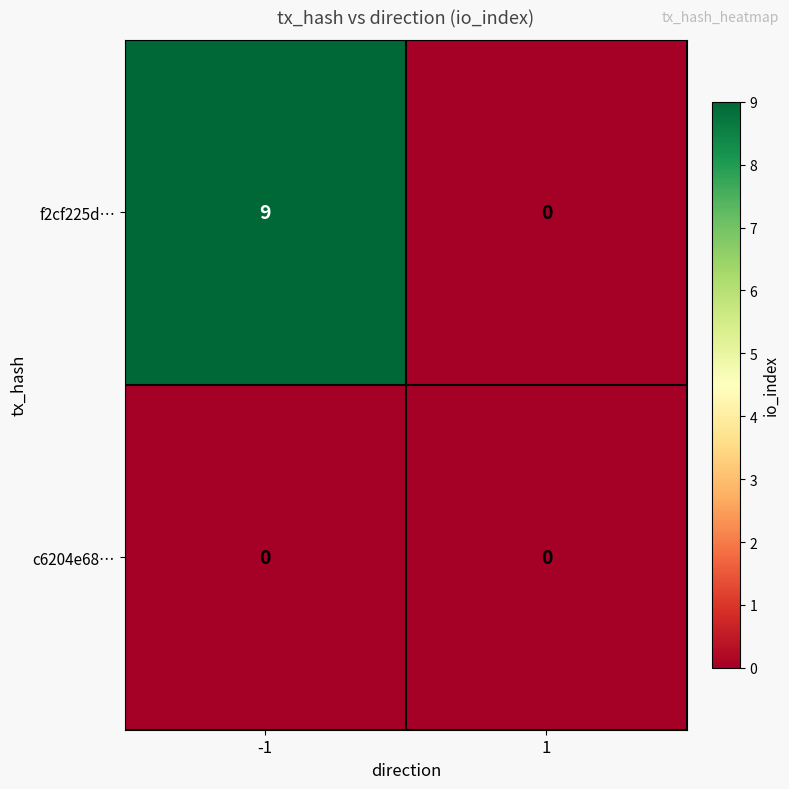

The f2cf225d… series shows 5 at 1. True or false?

False